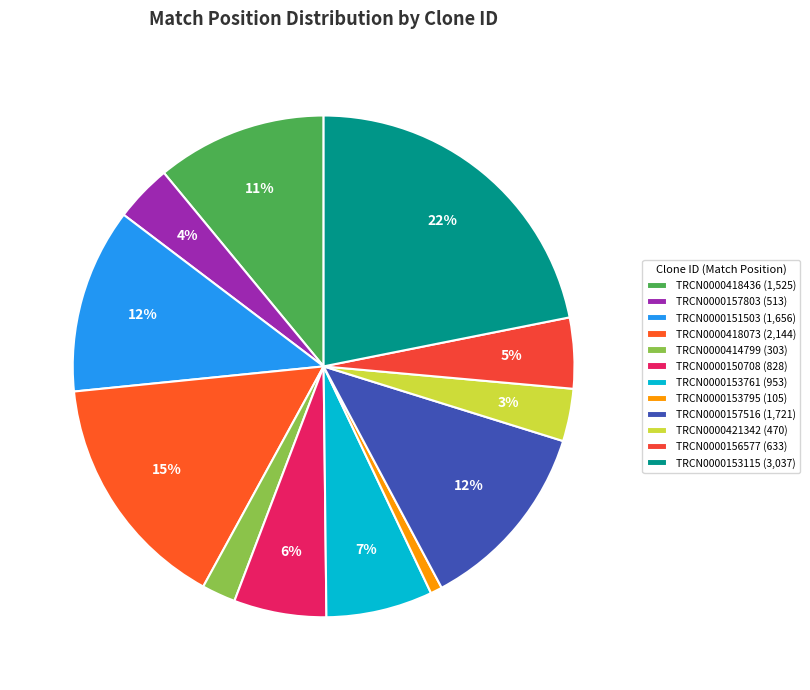

Rank the categories by value from lowest to highest.

TRCN0000153795, TRCN0000414799, TRCN0000421342, TRCN0000157803, TRCN0000156577, TRCN0000150708, TRCN0000153761, TRCN0000418436, TRCN0000151503, TRCN0000157516, TRCN0000418073, TRCN0000153115